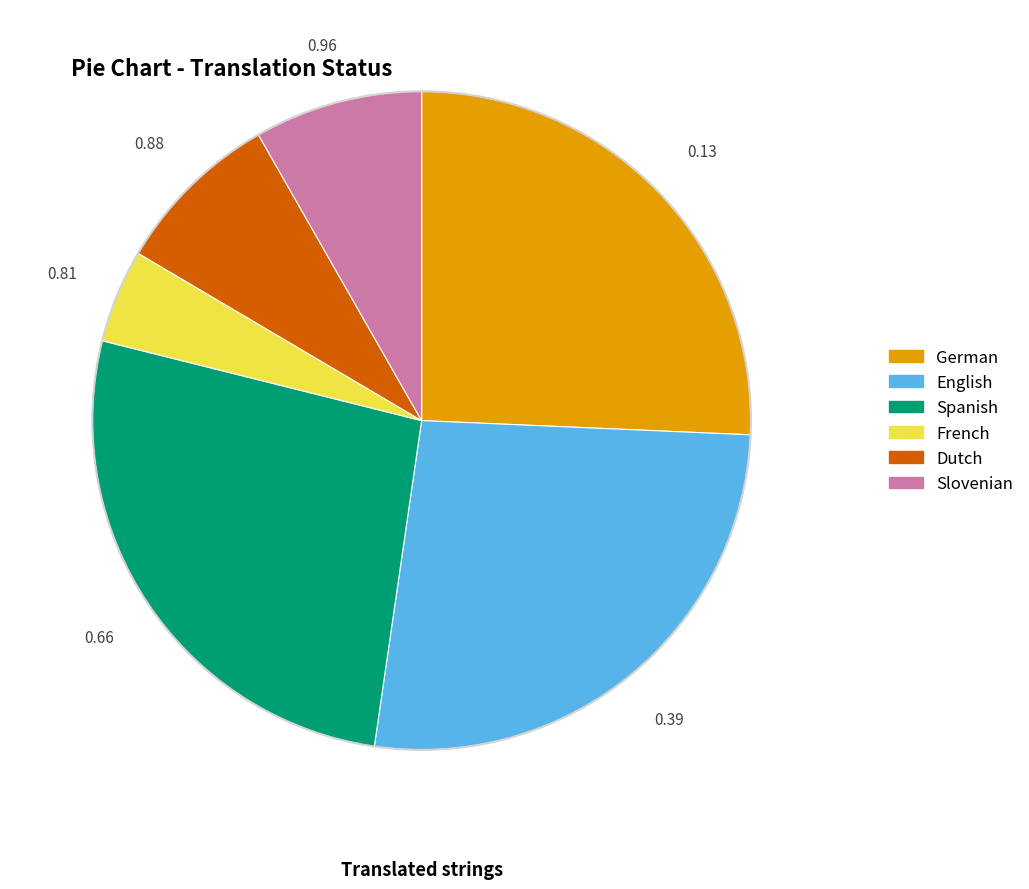

Is it true that Dutch is 8% of the pie?

True